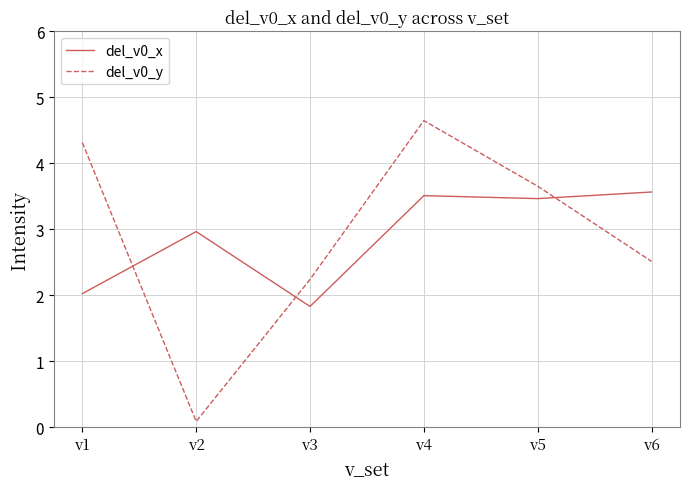

Where is del_v0_x nearest to the value 2?

v1